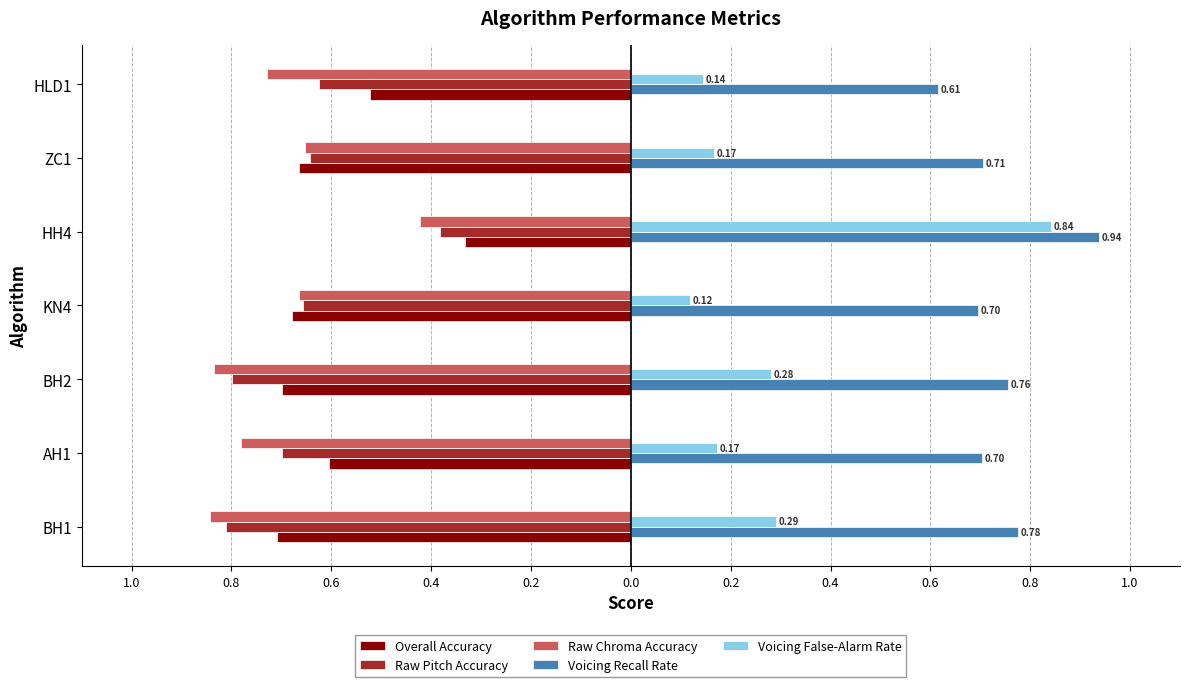

What are all the series names shown in the legend?

Overall Accuracy, Raw Pitch Accuracy, Raw Chroma Accuracy, Voicing Recall Rate, Voicing False-Alarm Rate